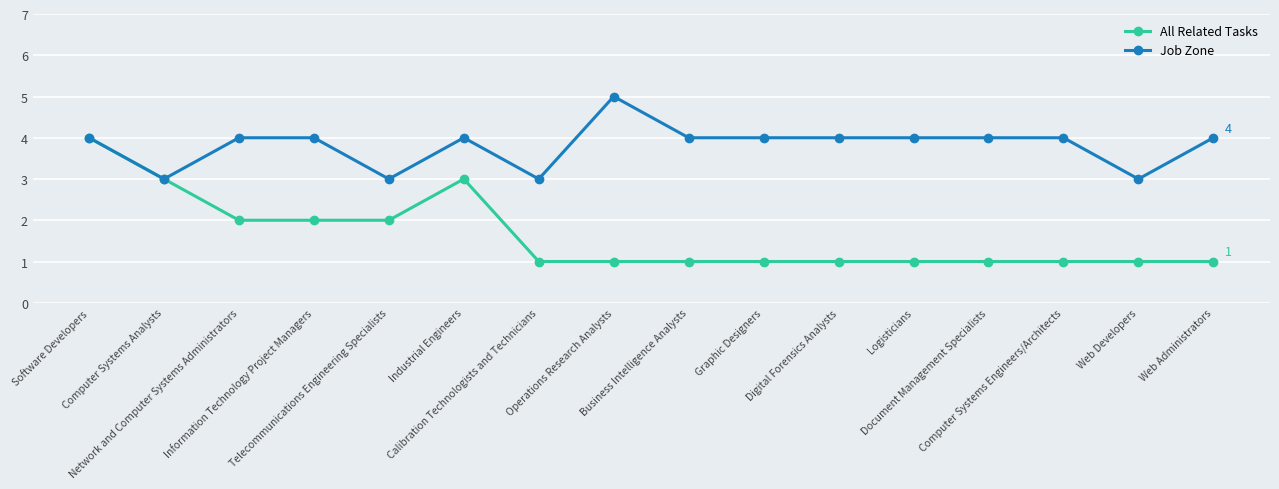

List the series in order of their peak value, highest first.

Job Zone, All Related Tasks